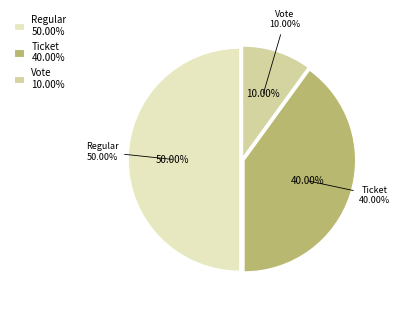

Does Regular account for over 50% of the chart?

No